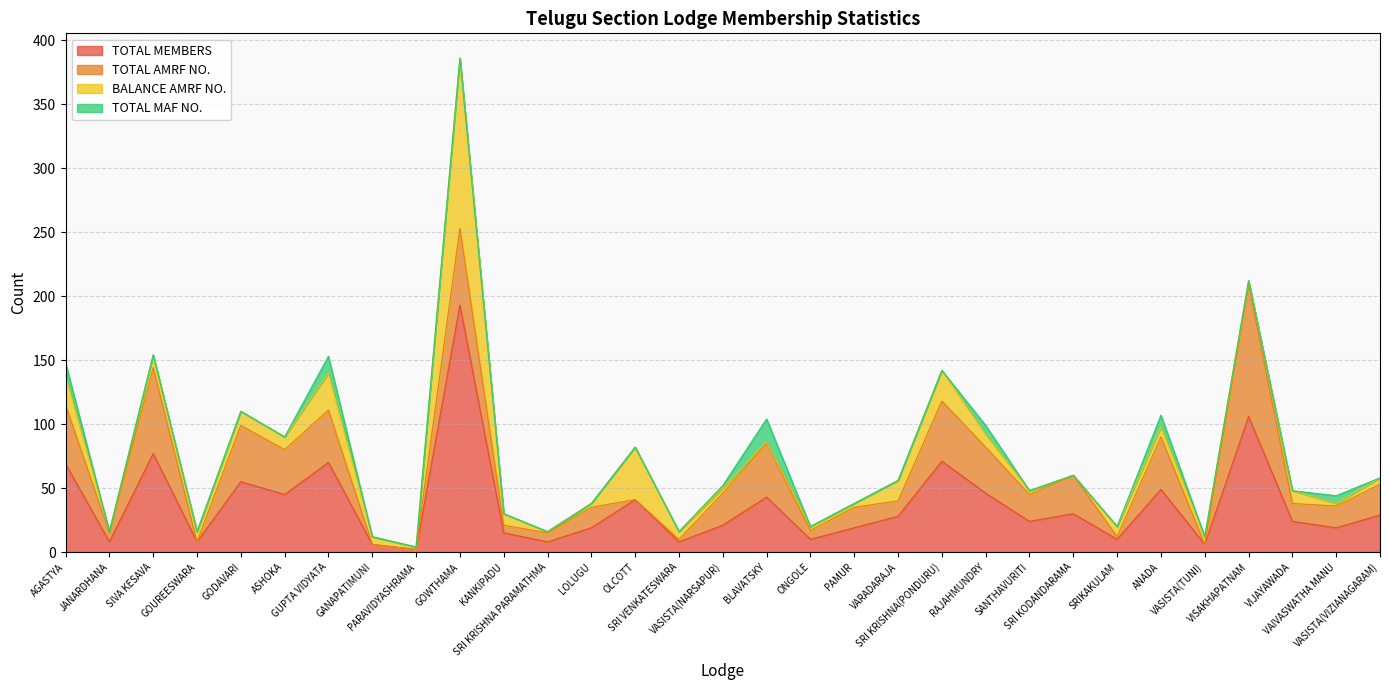

How many data points does each series have?

31